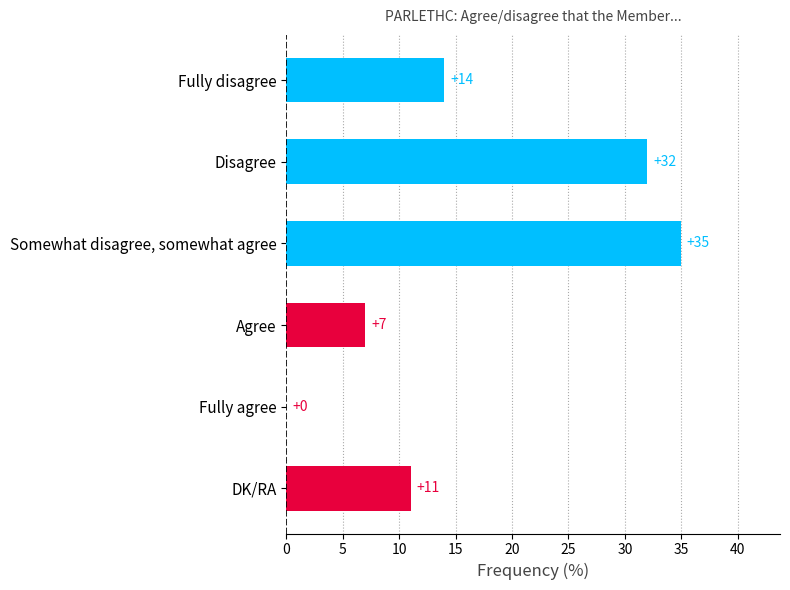

How many distinct data groups are displayed?

1